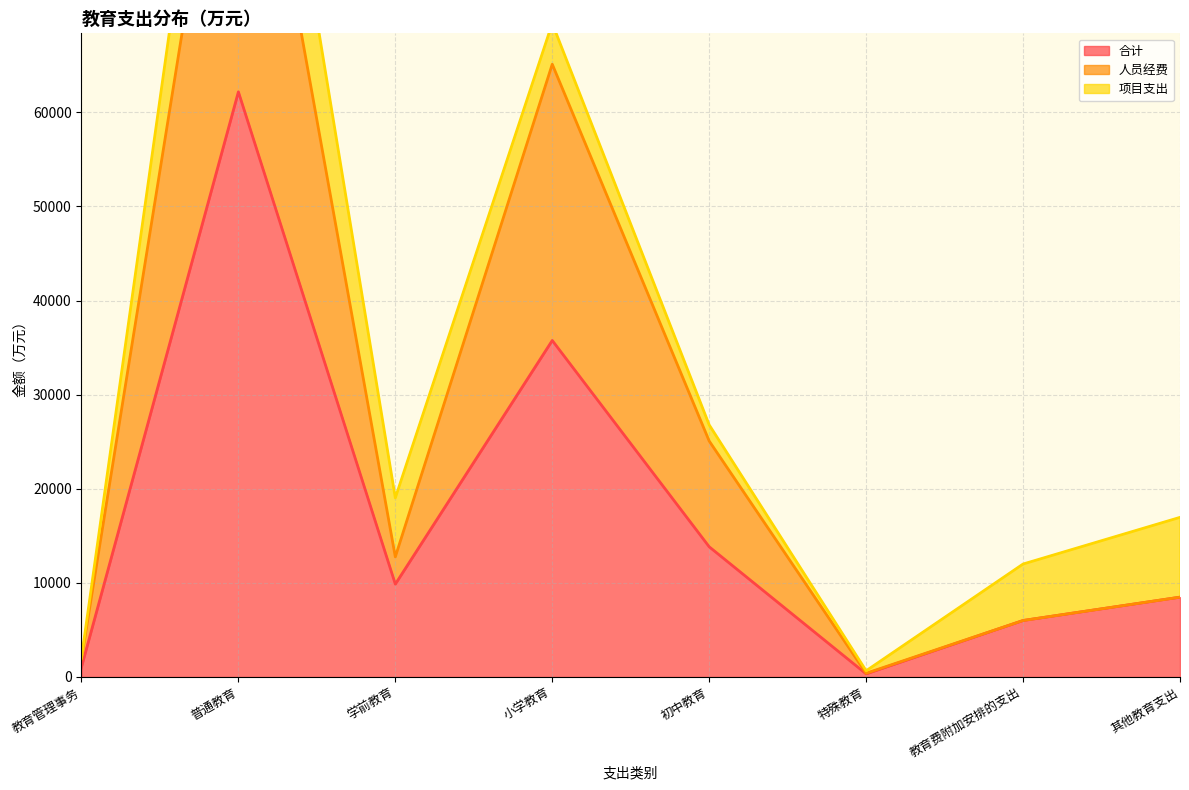

At how many categories does at least one series exceed 90860?

1